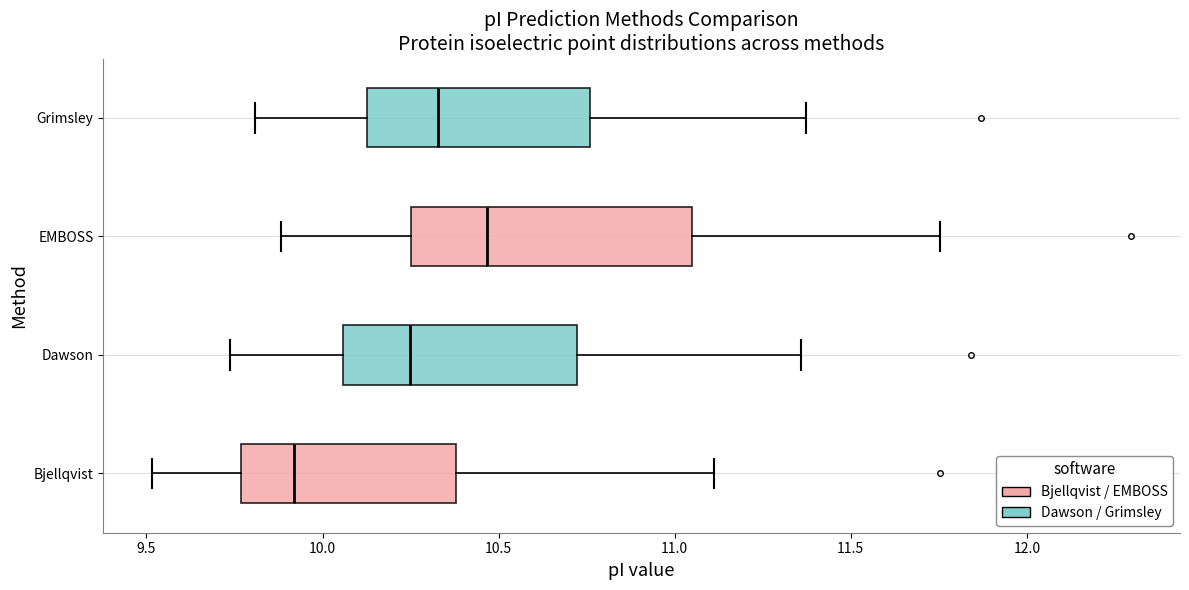

Reading bottom to top, transcribe this box plot: for each box, give where its median line is, the range the box spans, and where its two whiskers end, as read against the x-axis. The values are not printed on the chart, so give them approximately, as read against the axis.

Bjellqvist: median 9.90, box 9.75 to 10.40, whiskers 9.50 to 11.10
Dawson: median 10.25, box 10.05 to 10.70, whiskers 9.75 to 11.35
EMBOSS: median 10.45, box 10.25 to 11.05, whiskers 9.90 to 11.75
Grimsley: median 10.35, box 10.15 to 10.75, whiskers 9.80 to 11.35